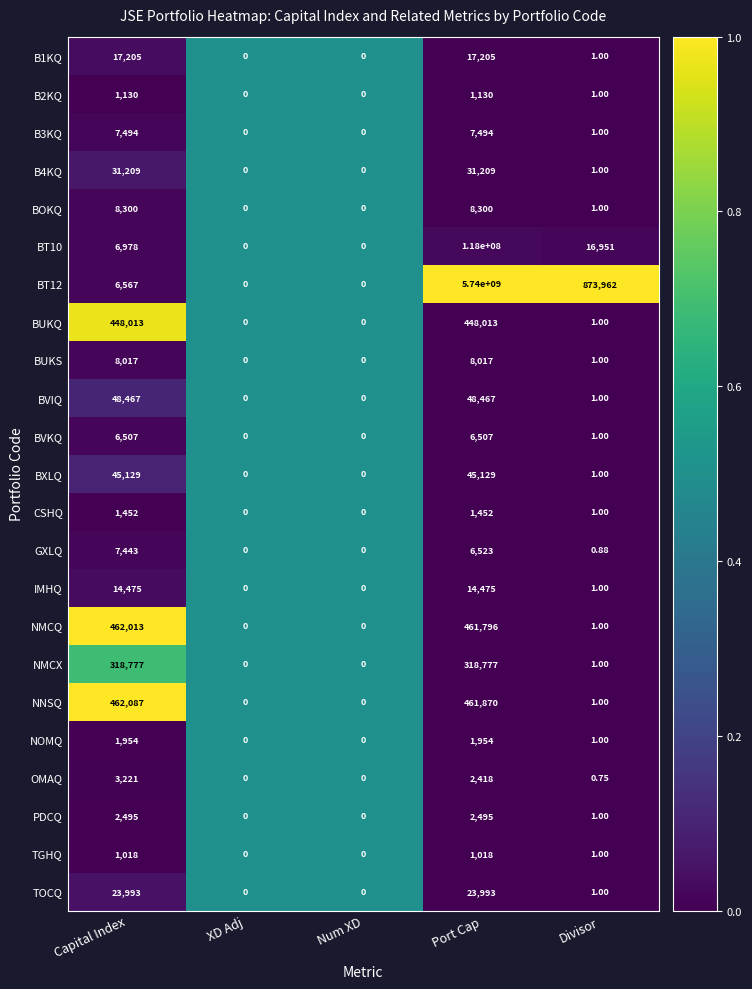

At which label is B1KQ closest to 8602?

Divisor